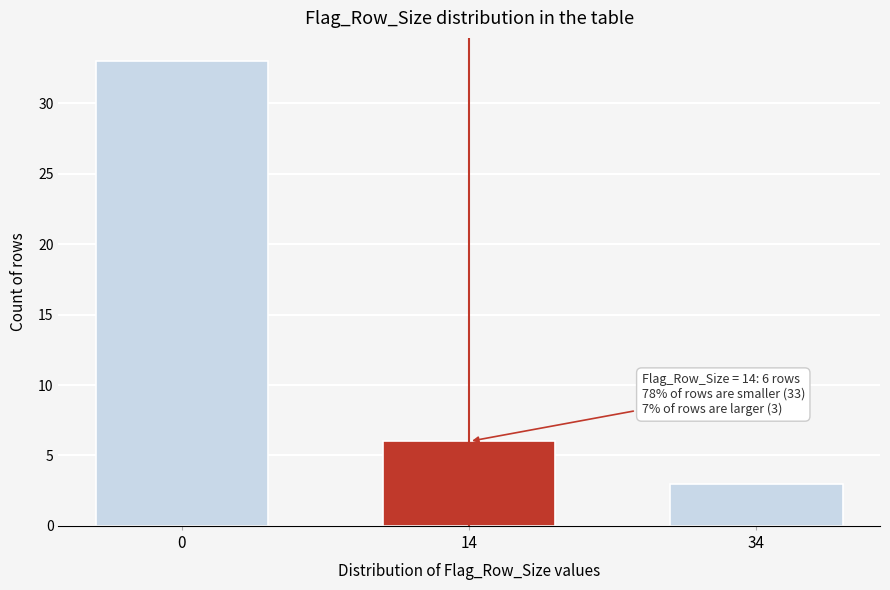

Reading left to right, extract all data points from this chart.

33	6	3